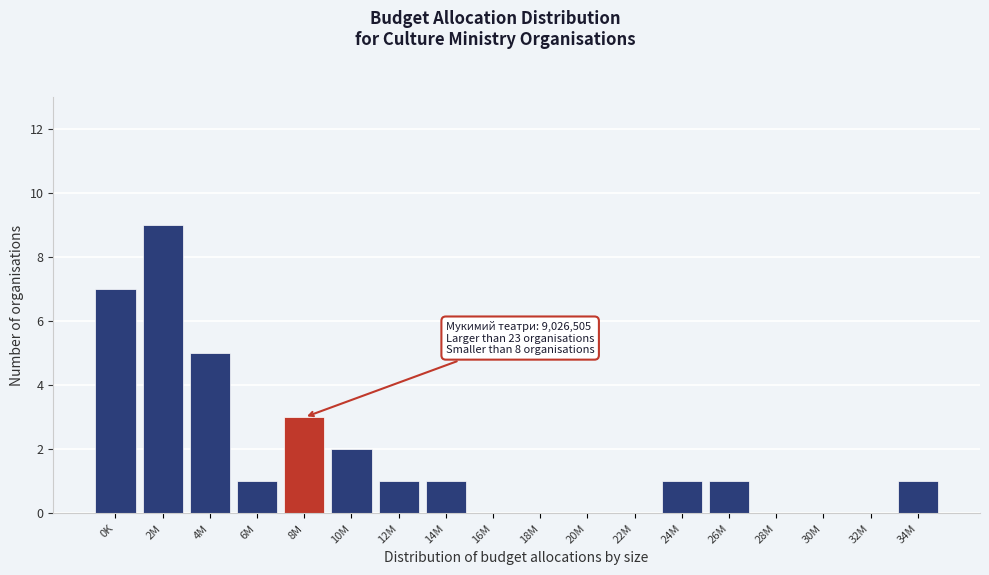

Reading left to right, transcribe all the data shown in this chart.

0K=7	2M=9	4M=5	6M=1	8M=3	10M=2	12M=1	14M=1	16M=0	18M=0	20M=0	22M=0	24M=1	26M=1	28M=0	30M=0	32M=0	34M=1